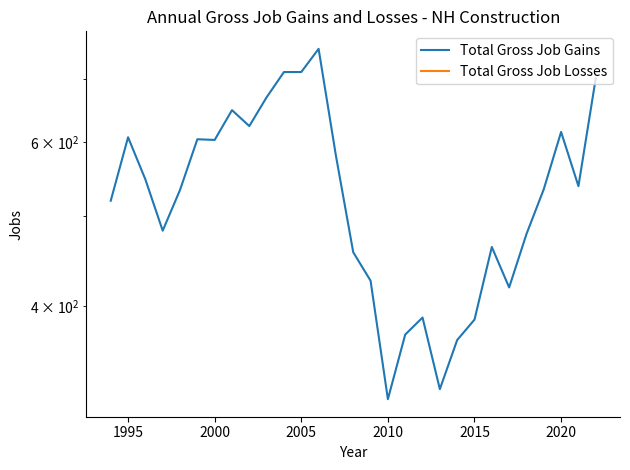

What is the maximum value shown in the chart?

755